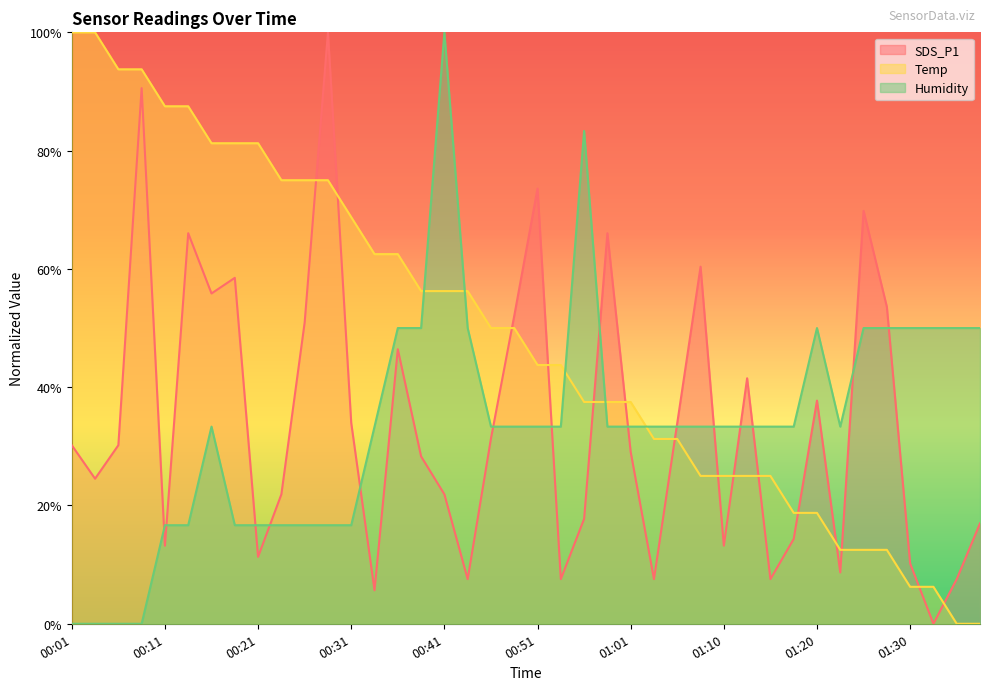

Is it true that SDS_P1 equals 36.0 at 00:23?

False